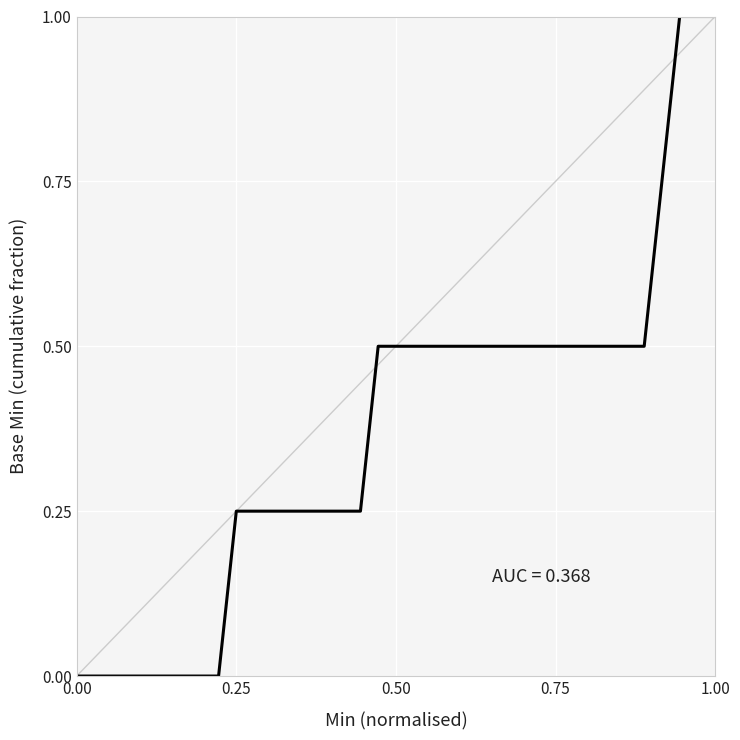

What is the maximum value shown in the chart?

1.0